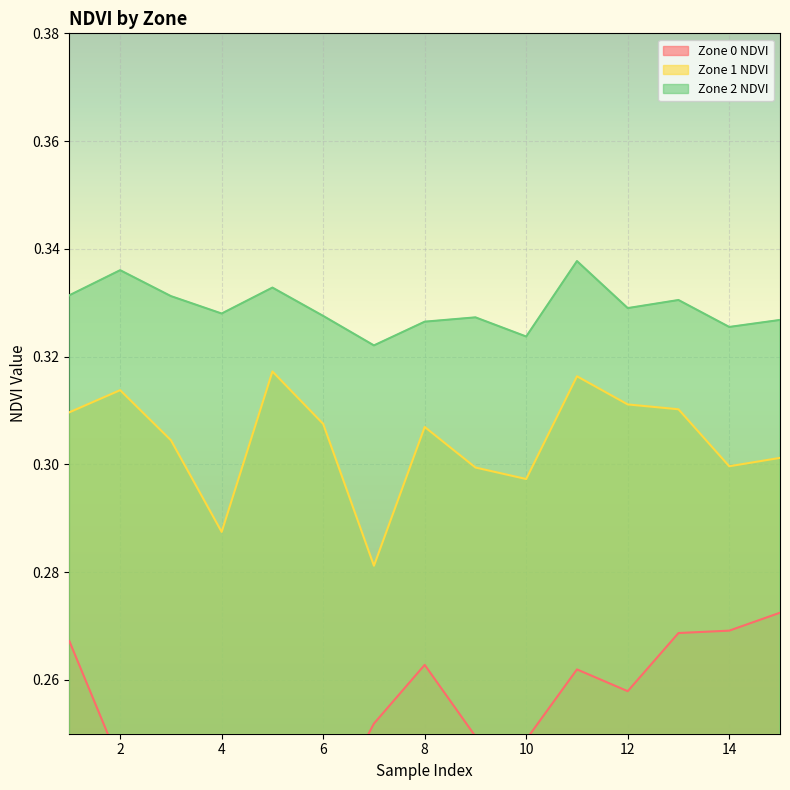

Reading left to right, list all the values displayed in this chart.

Zone 0 NDVI: 0.3	0.2	0.2	0.2	0.2	0.2	0.3	0.3	0.2	0.2	0.3	0.3	0.3	0.3	0.3
Zone 1 NDVI: 0.3	0.3	0.3	0.3	0.3	0.3	0.3	0.3	0.3	0.3	0.3	0.3	0.3	0.3	0.3
Zone 2 NDVI: 0.3	0.3	0.3	0.3	0.3	0.3	0.3	0.3	0.3	0.3	0.3	0.3	0.3	0.3	0.3